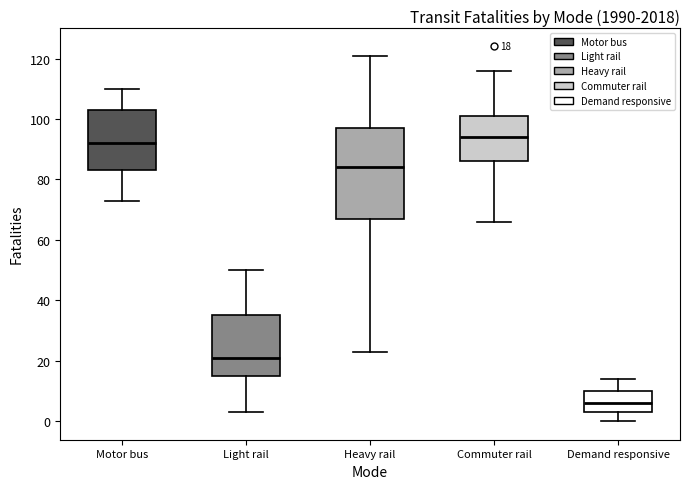

Which box is the tallest, from its lower edge to its upper edge?

Heavy rail